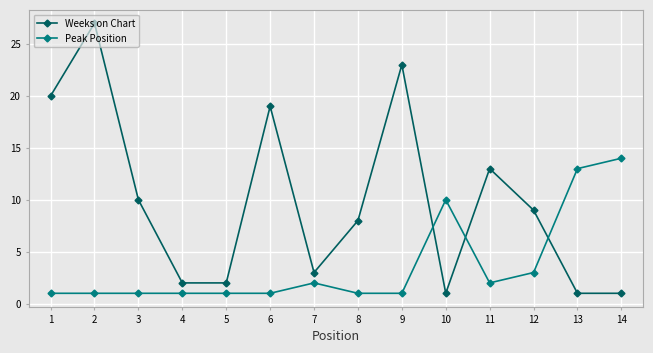

What is the average value of the Peak Position series?

4